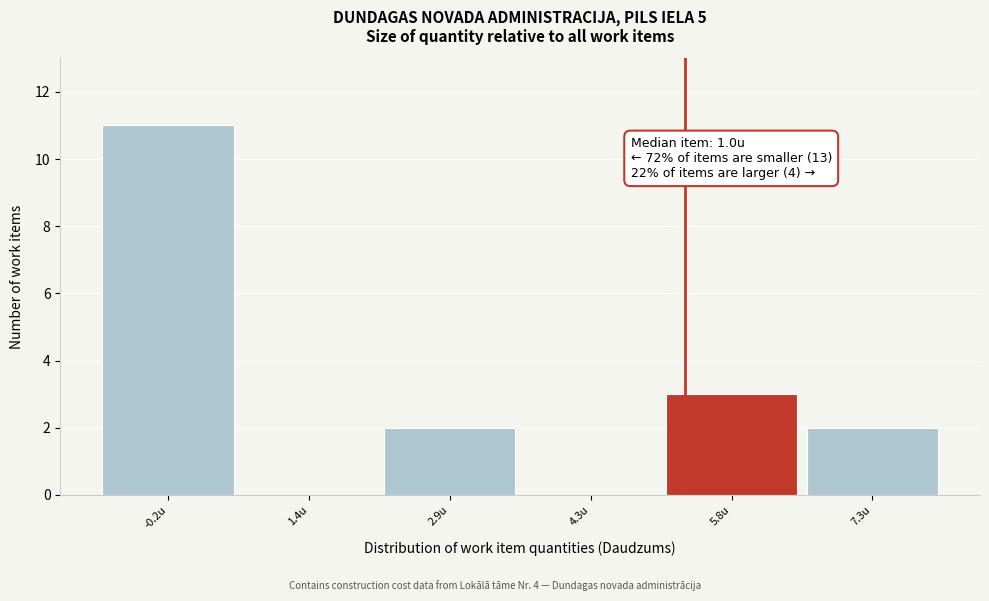

Reading right to left, list all the values displayed in this chart.

7.3u=2	5.8u=3	4.3u=0	2.9u=2	1.4u=0	-0.2u=11